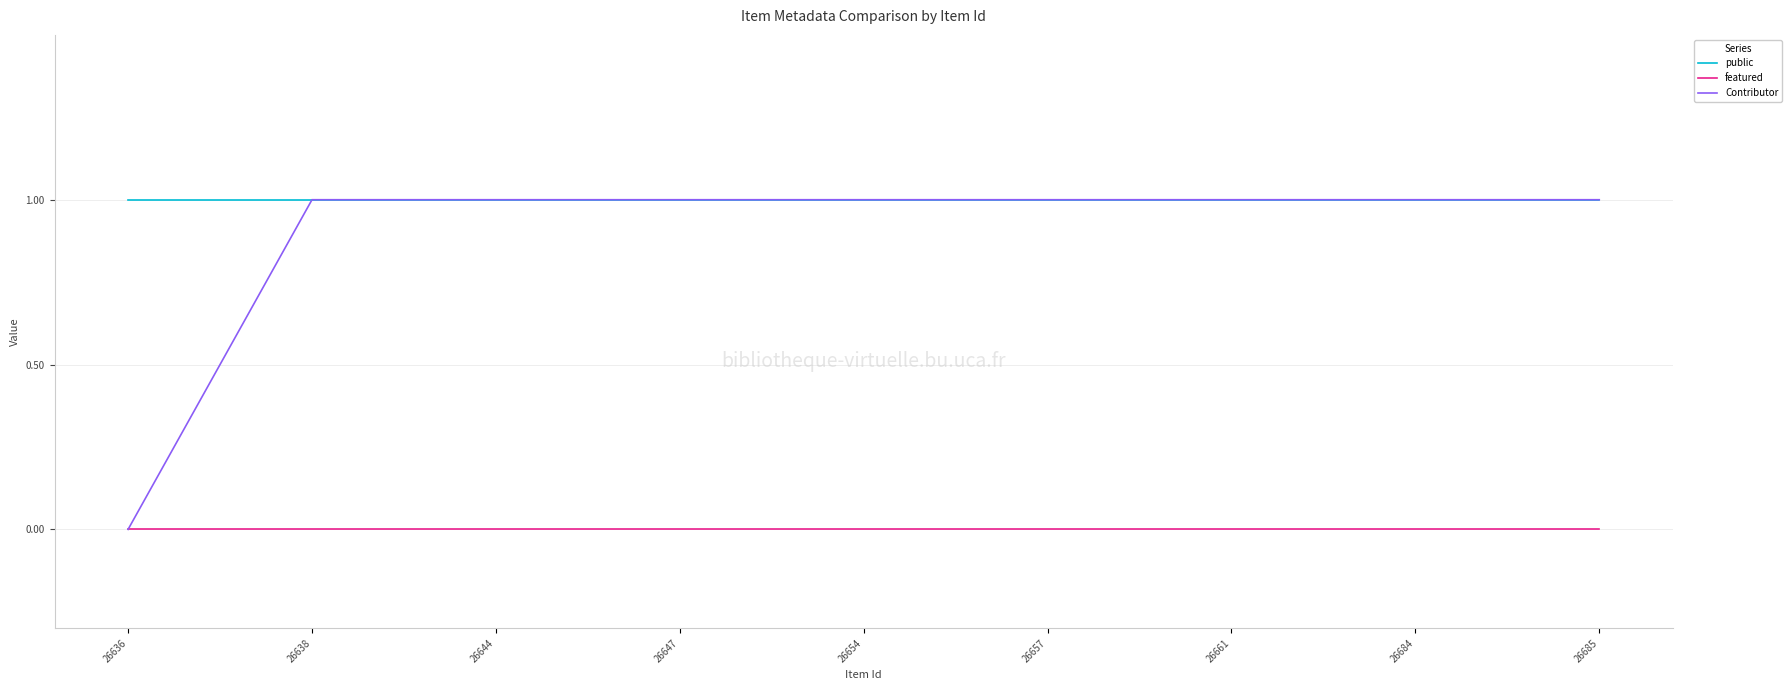

The Contributor series shows 1 at 26654. True or false?

True